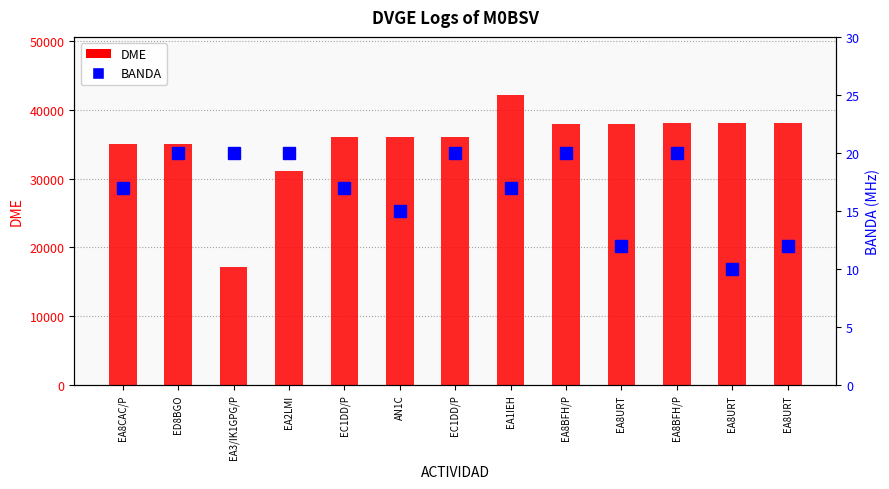

What is the highest value of the DME series?

42187